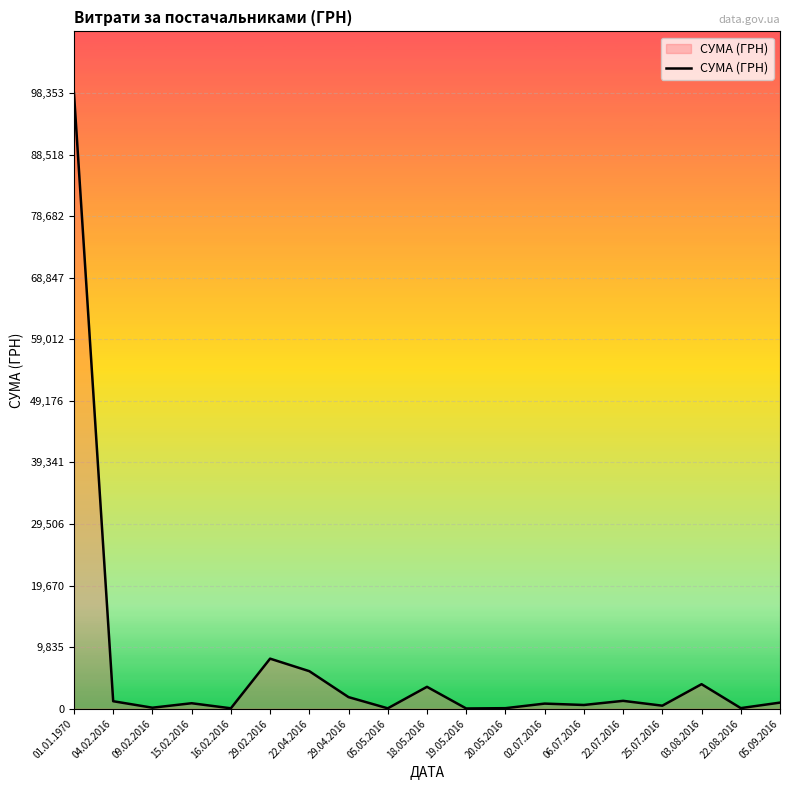

What is the maximum value shown in the chart?

98353.7